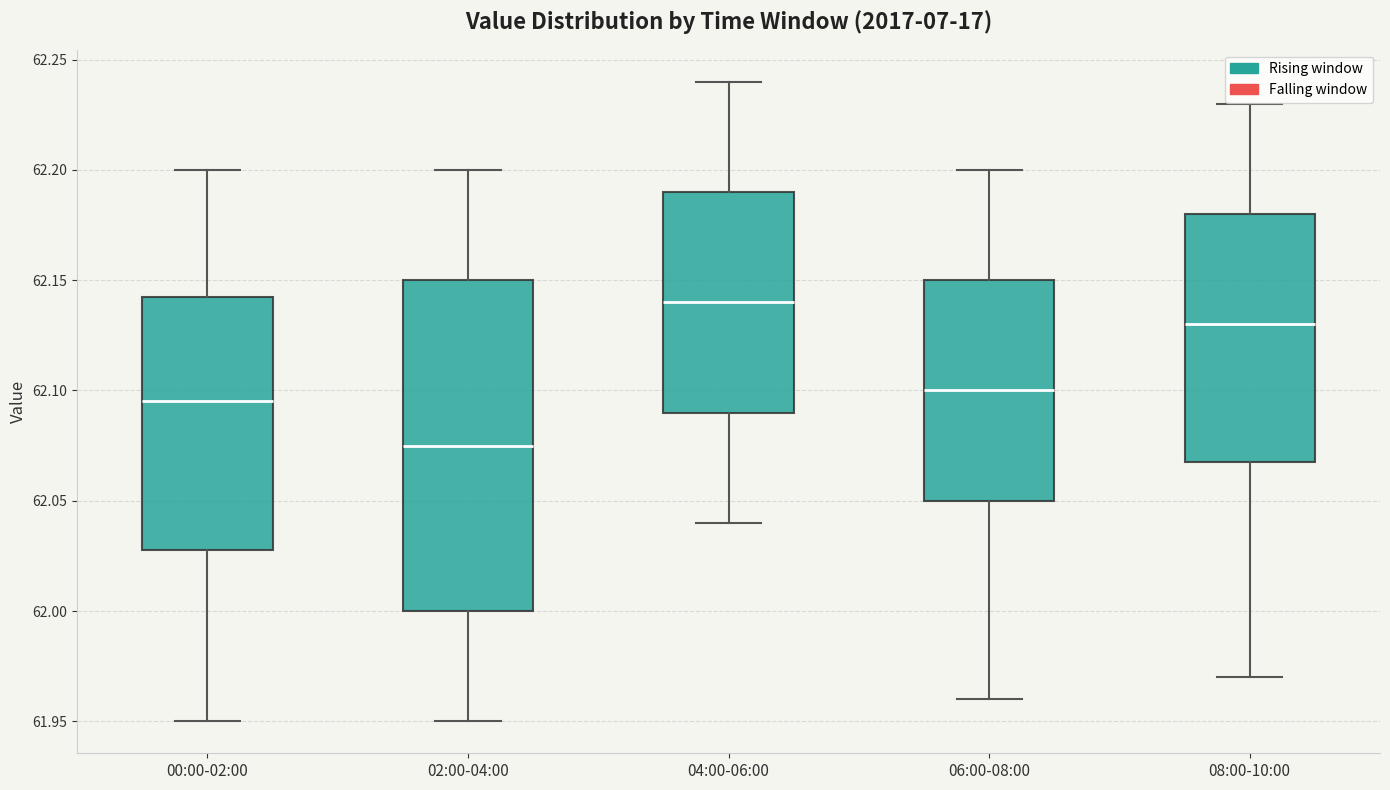

Where does the lower whisker of the box for 00:00-02:00 end on the y-axis? The values are not printed on the chart, so give them approximately, as read against the axis.

61.950